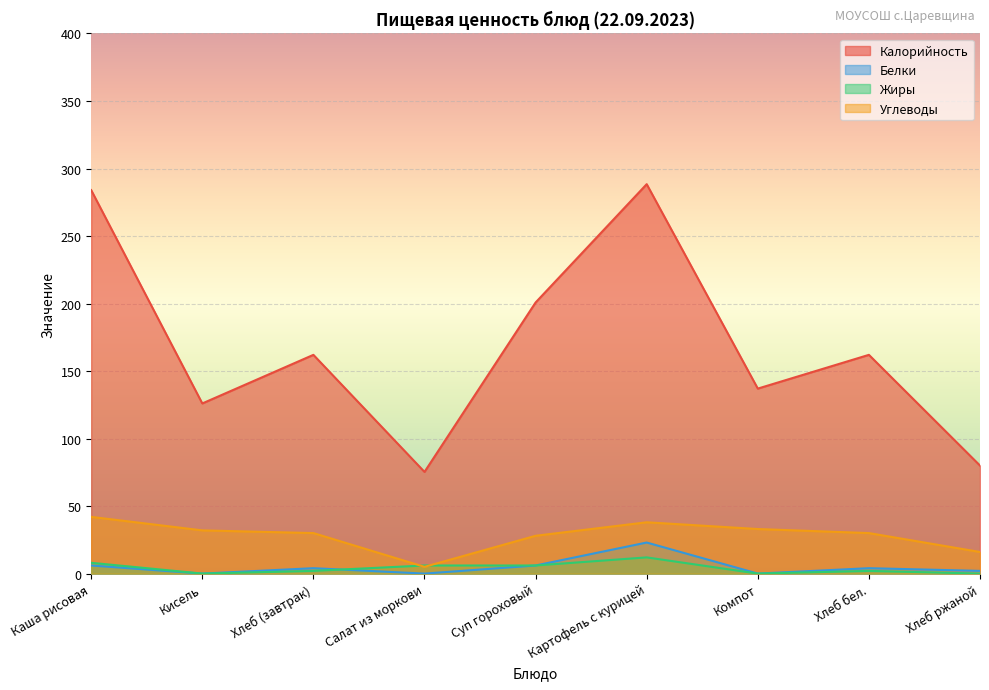

Which category has the highest value in the Белки series?

Картофель с курицей